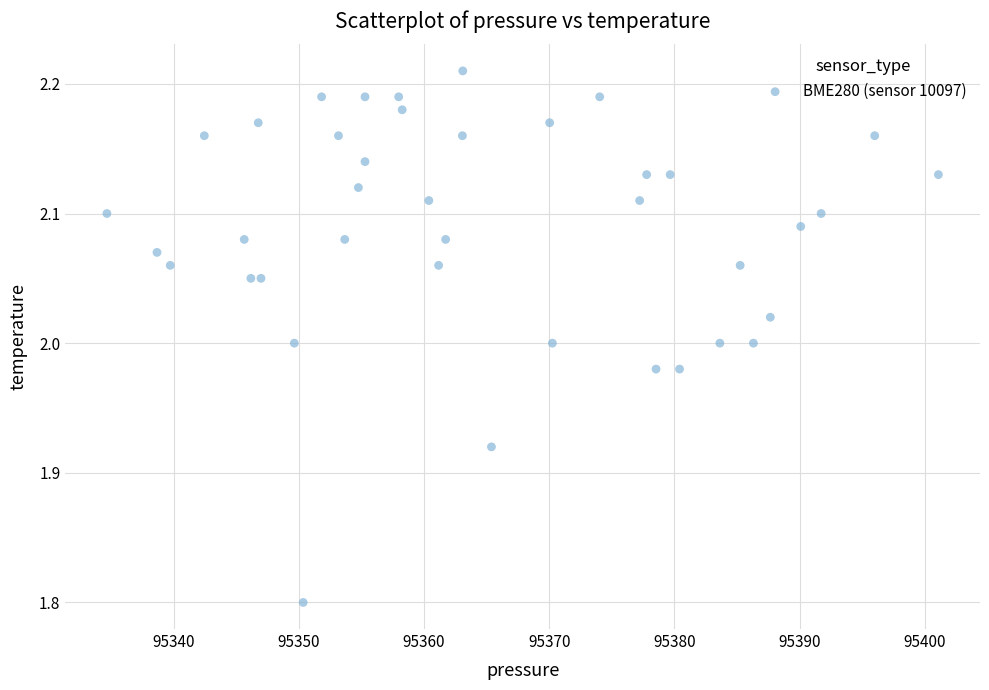

What is the range of X values (max minus min)?

66.4